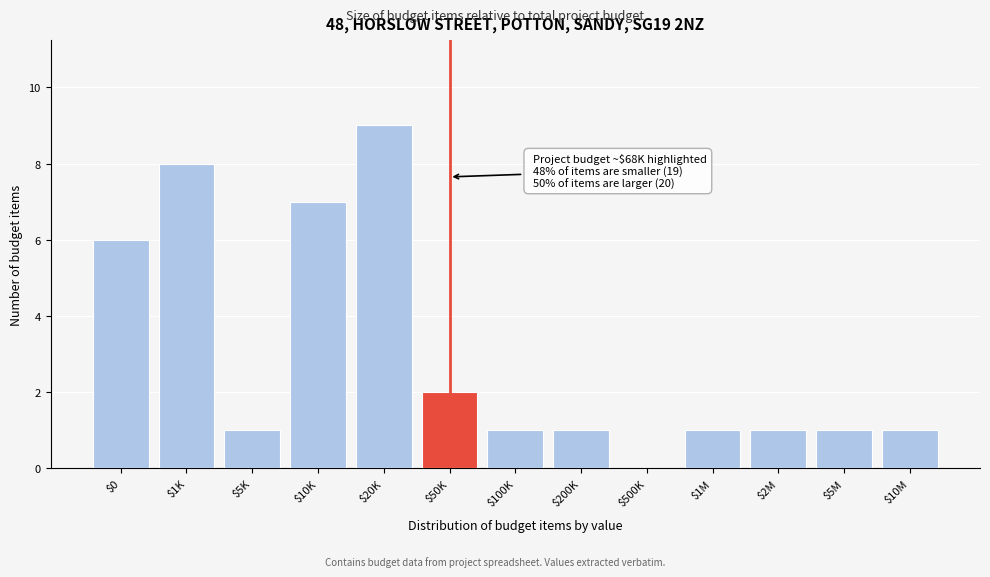

The value at $500K is 0. True or false?

True